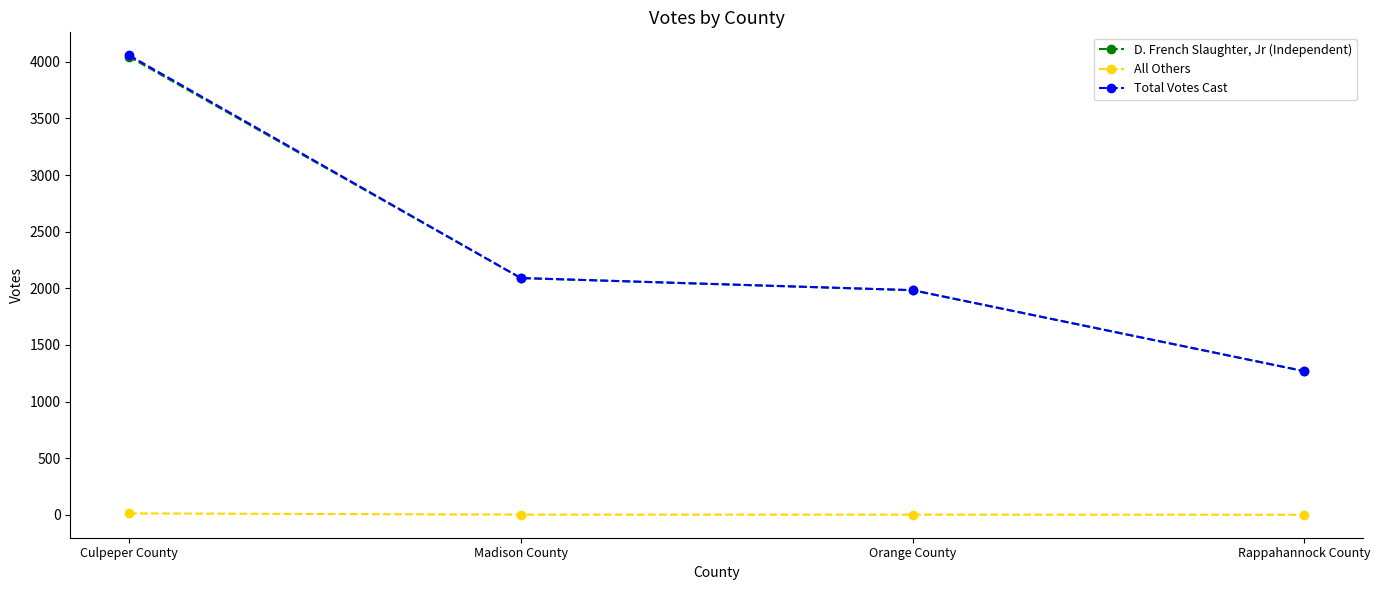

What is the greatest value displayed?

4058